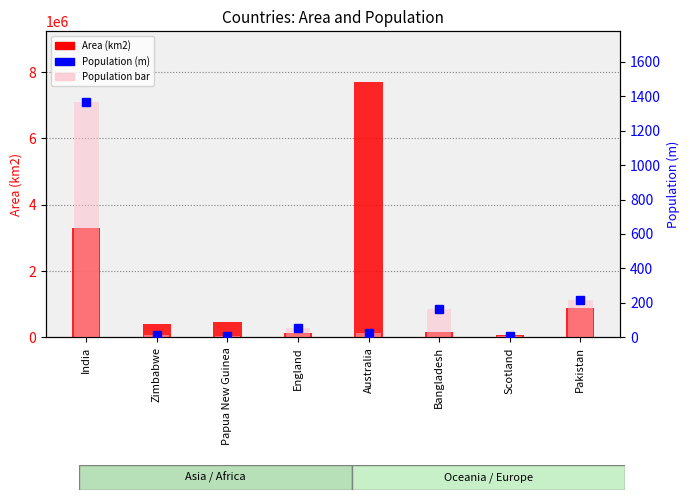

At how many categories does at least one series exceed 3892673?

1